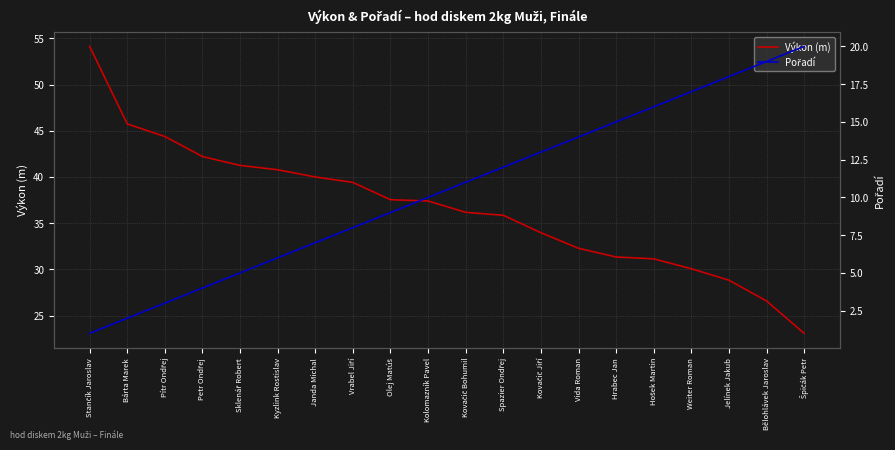

What is the total value across all series at Jelínek Jakub?

46.8